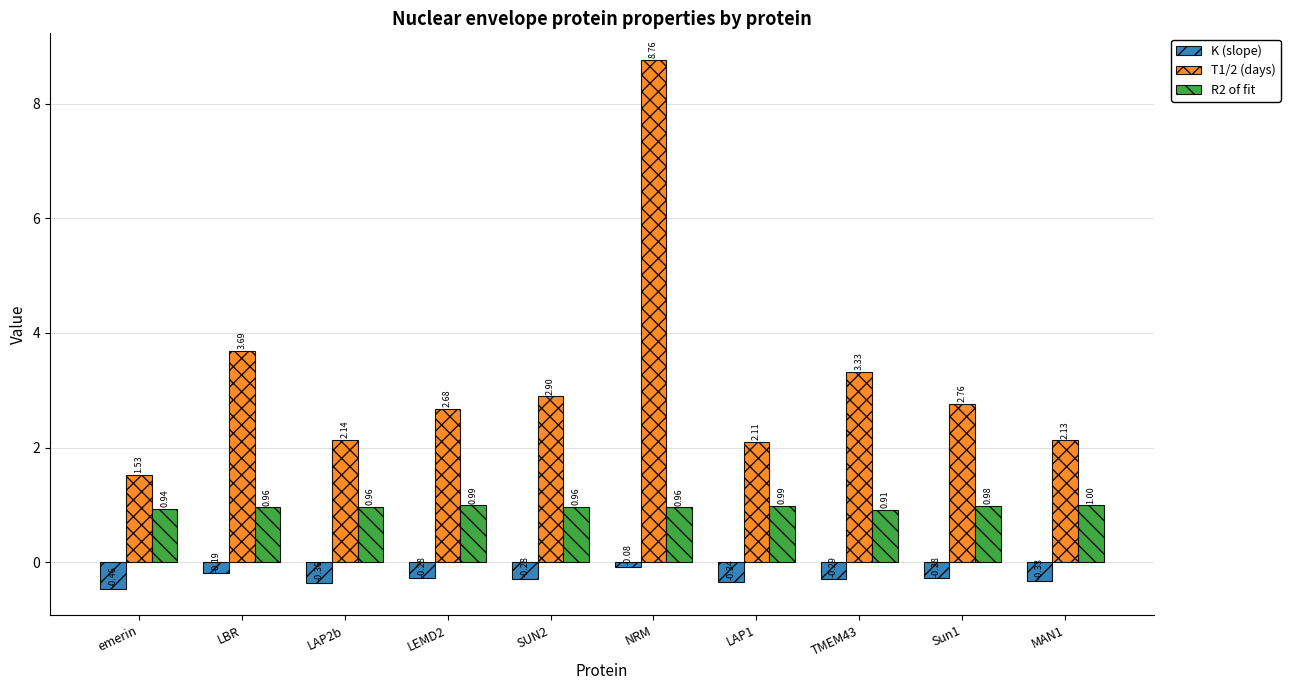

Which label corresponds to the smallest value in the chart?

emerin